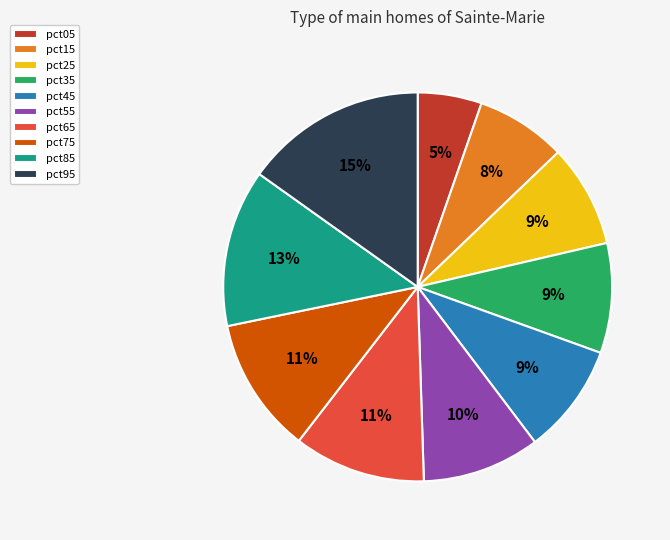

Is there a majority slice in this chart?

No